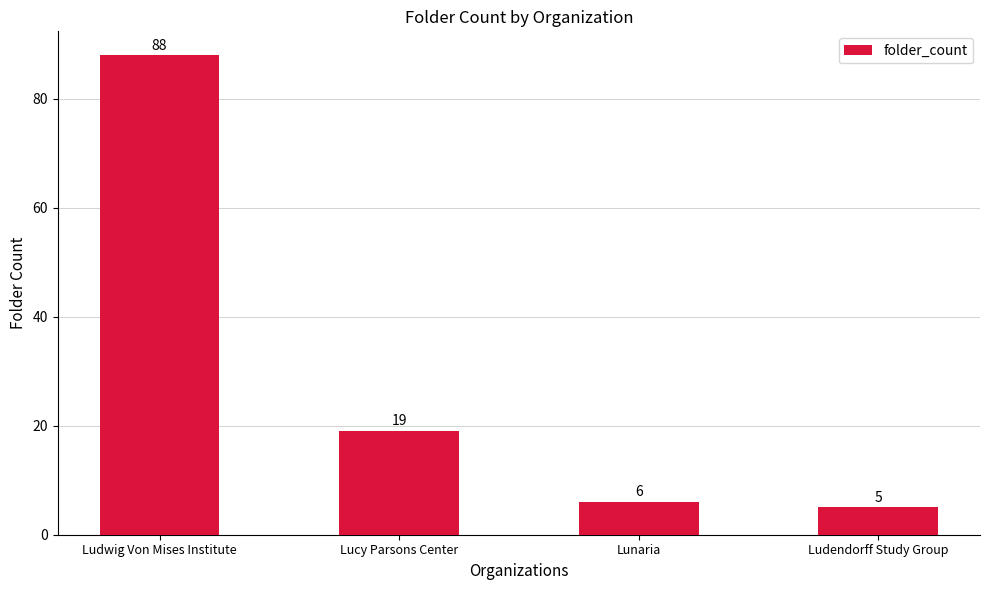

Which category has the highest value across all series?

Ludwig Von Mises Institute